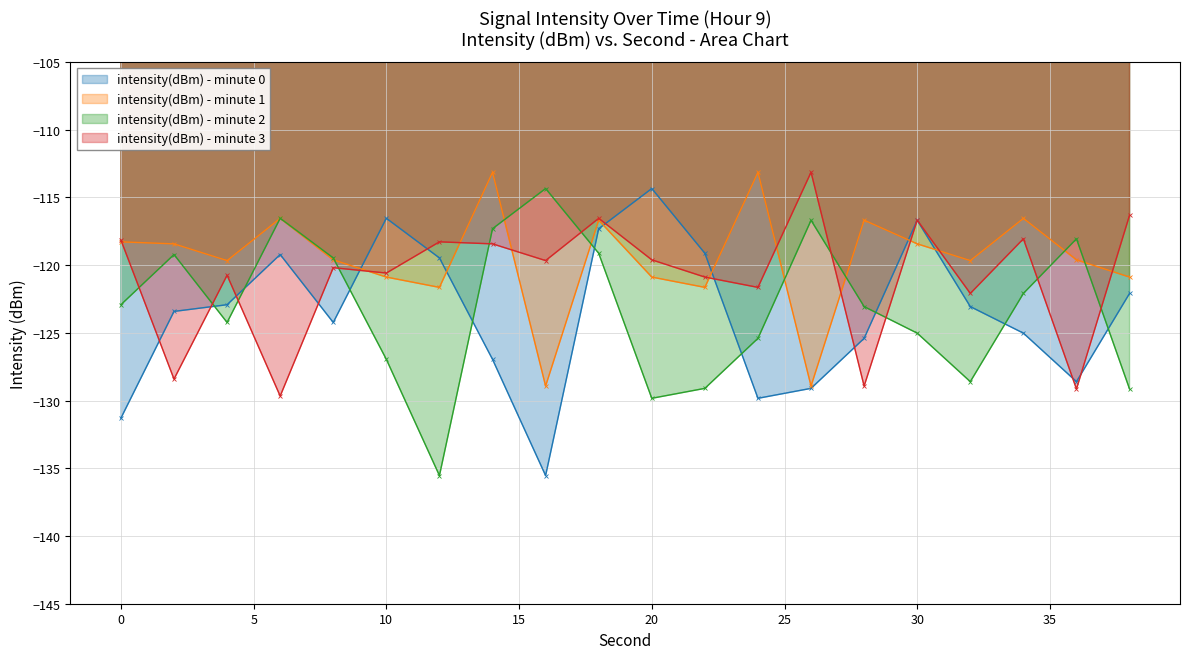

What is the spread (max minus min) of values at 20?

15.5